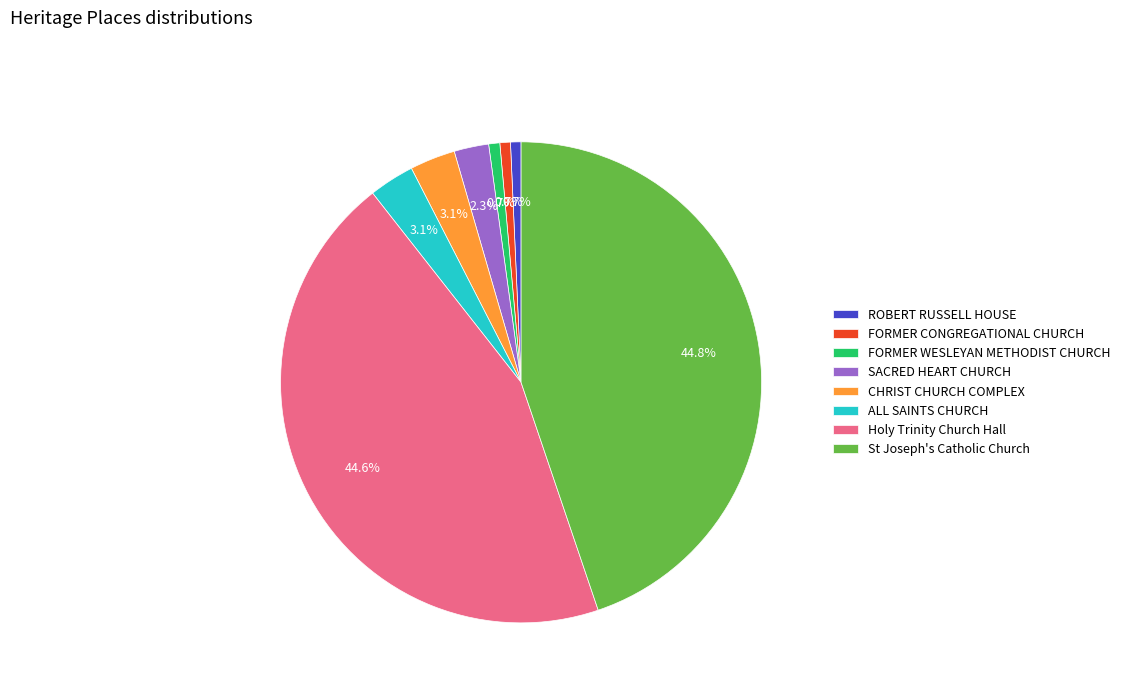

What is the ratio of the value at ALL SAINTS CHURCH to the value at St Joseph's Catholic Church?

0.1